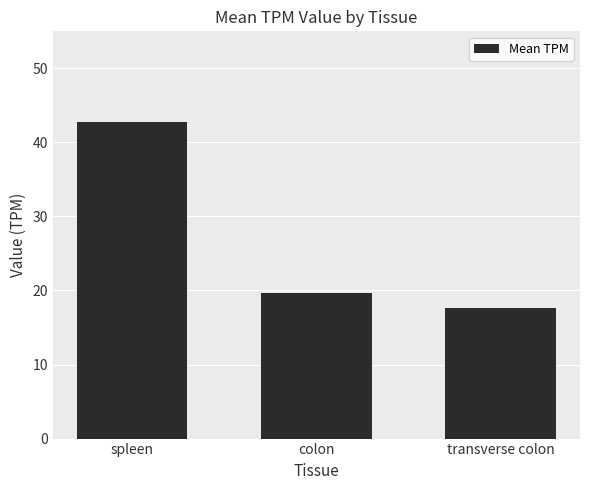

At which label does the data first exceed 19?

spleen